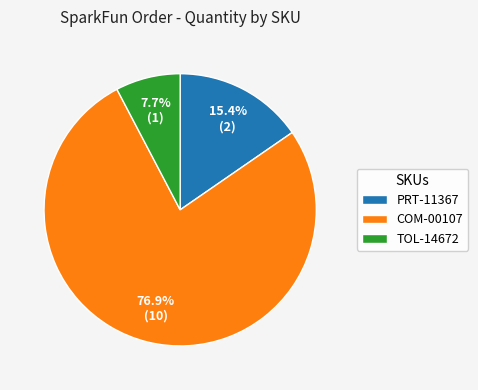

What percentage is the TOL-14672 slice, to the nearest percent?

8%